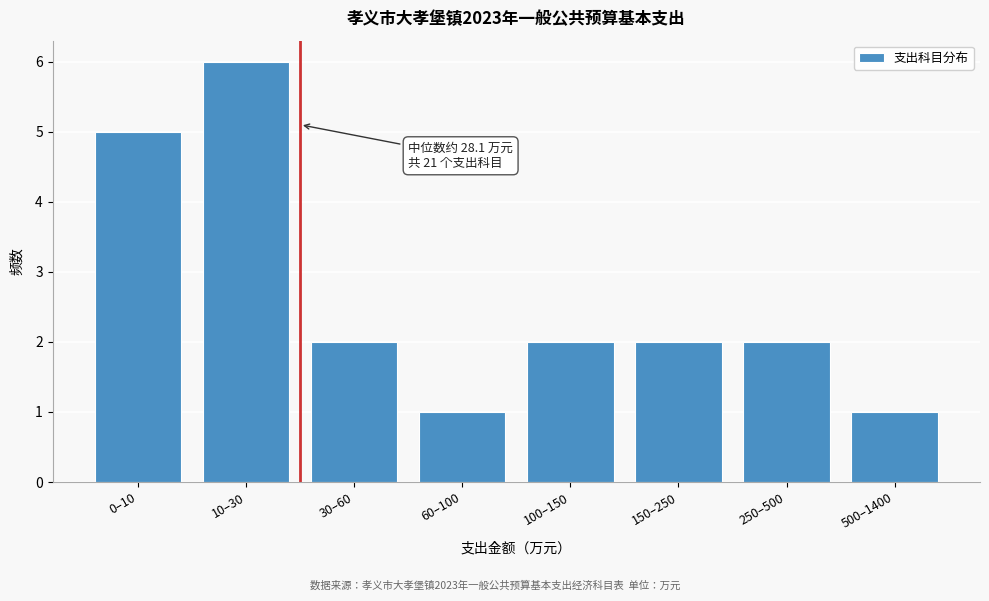

Reading left to right, list all the values displayed in this chart.

5	6	2	1	2	2	2	1